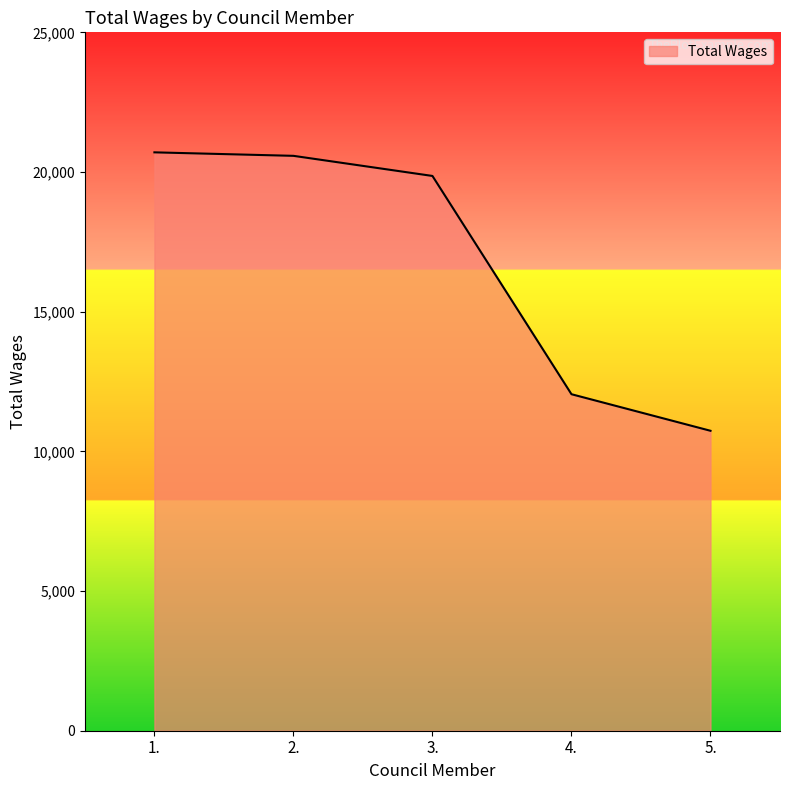

What is the ratio of the value at 3. to the value at 4.?

1.6